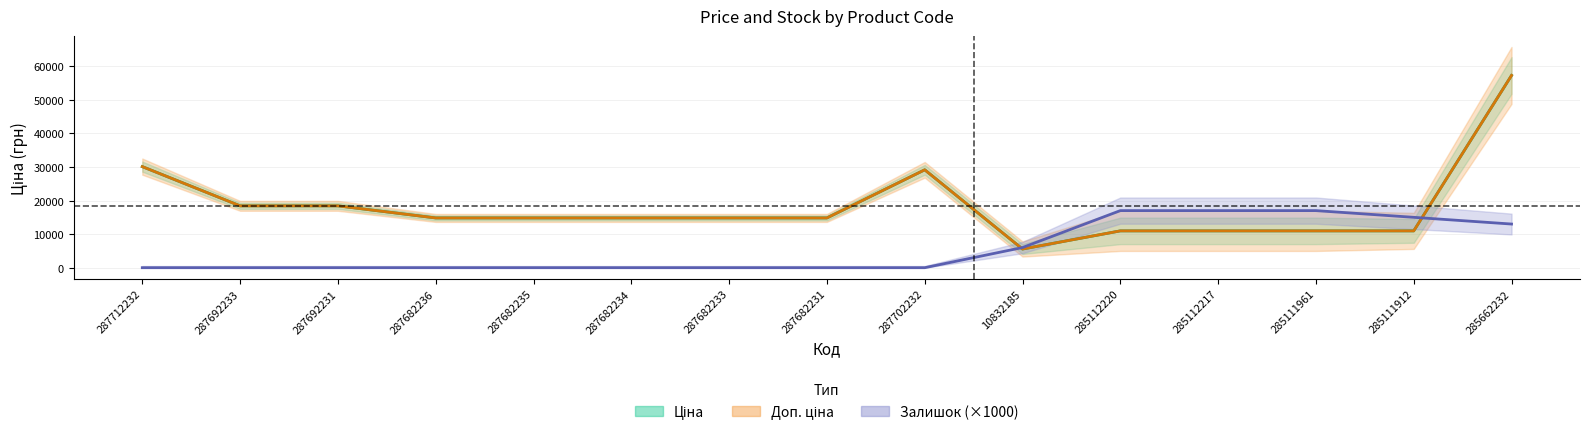

Is this an area chart (filled region under the line)?

No